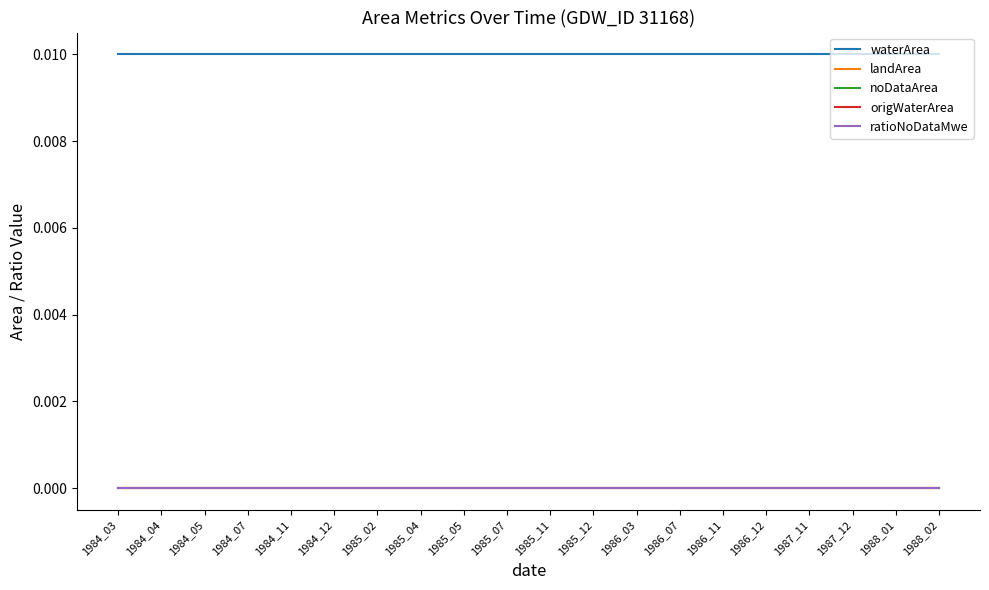

Does the chart have visible grid lines?

No